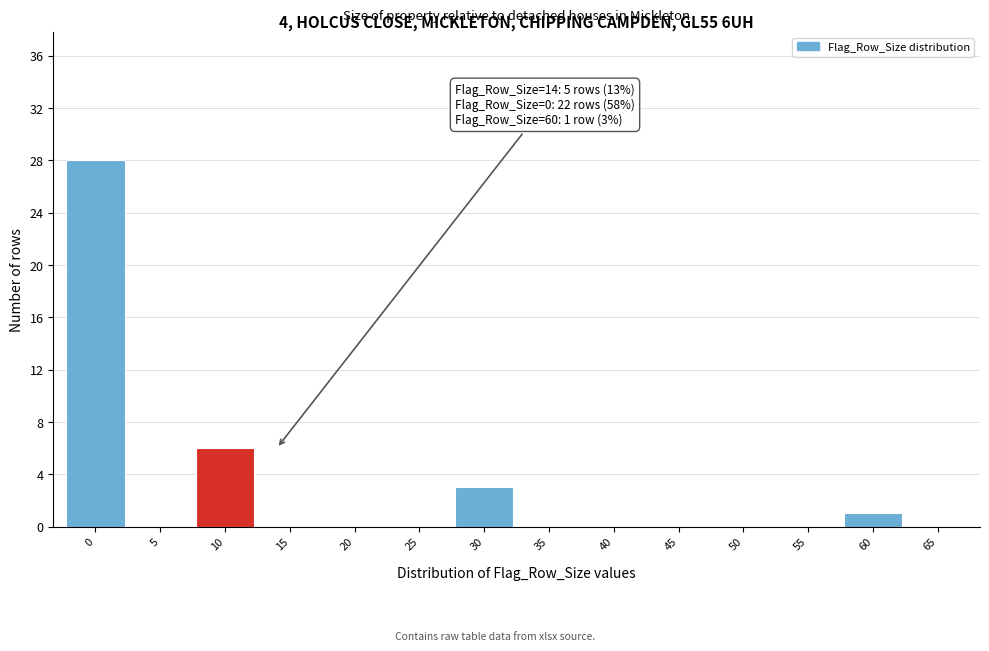

Reading left to right, extract all data points from this chart.

0=28	5=0	10=6	15=0	20=0	25=0	30=3	35=0	40=0	45=0	50=0	55=0	60=1	65=0